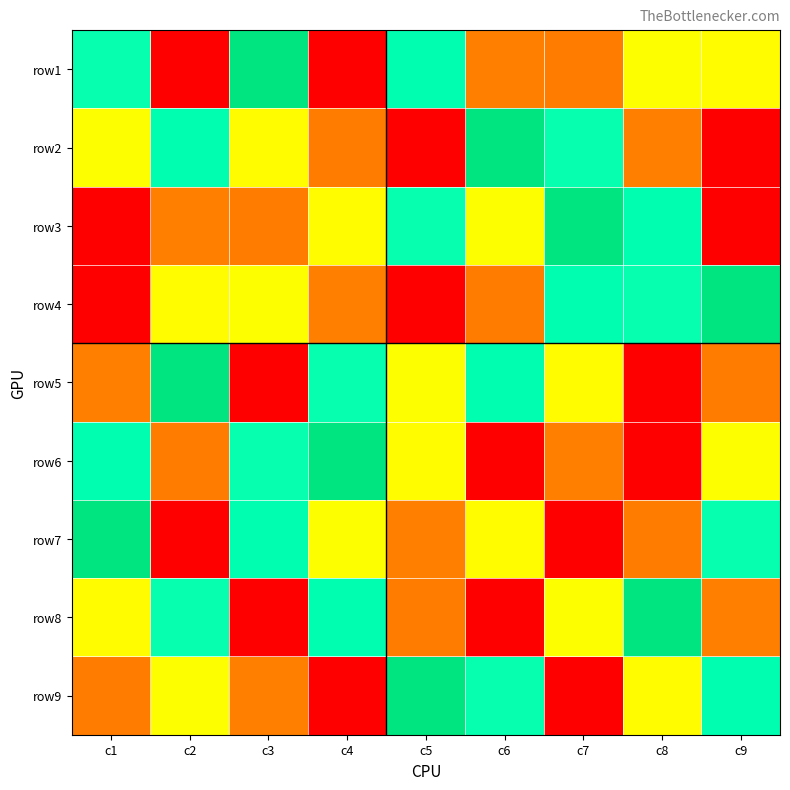

Reading right to left, what are all the values shown in this chart?

row1: c9=7	c8=3	c7=8	c6=2	c5=4	c4=1	c3=5	c2=9	c1=6
row2: c9=1	c8=2	c7=6	c6=5	c5=9	c4=8	c3=7	c2=4	c1=3
row3: c9=9	c8=4	c7=5	c6=3	c5=6	c4=7	c3=8	c2=2	c1=1
row4: c9=5	c8=6	c7=4	c6=8	c5=1	c4=2	c3=3	c2=7	c1=9
row5: c9=8	c8=9	c7=7	c6=4	c5=3	c4=6	c3=1	c2=5	c1=2
row6: c9=3	c8=1	c7=2	c6=9	c5=7	c4=5	c3=6	c2=8	c1=4
row7: c9=6	c8=8	c7=9	c6=7	c5=2	c4=3	c3=4	c2=1	c1=5
row8: c9=2	c8=5	c7=3	c6=1	c5=8	c4=4	c3=9	c2=6	c1=7
row9: c9=4	c8=7	c7=1	c6=6	c5=5	c4=9	c3=2	c2=3	c1=8